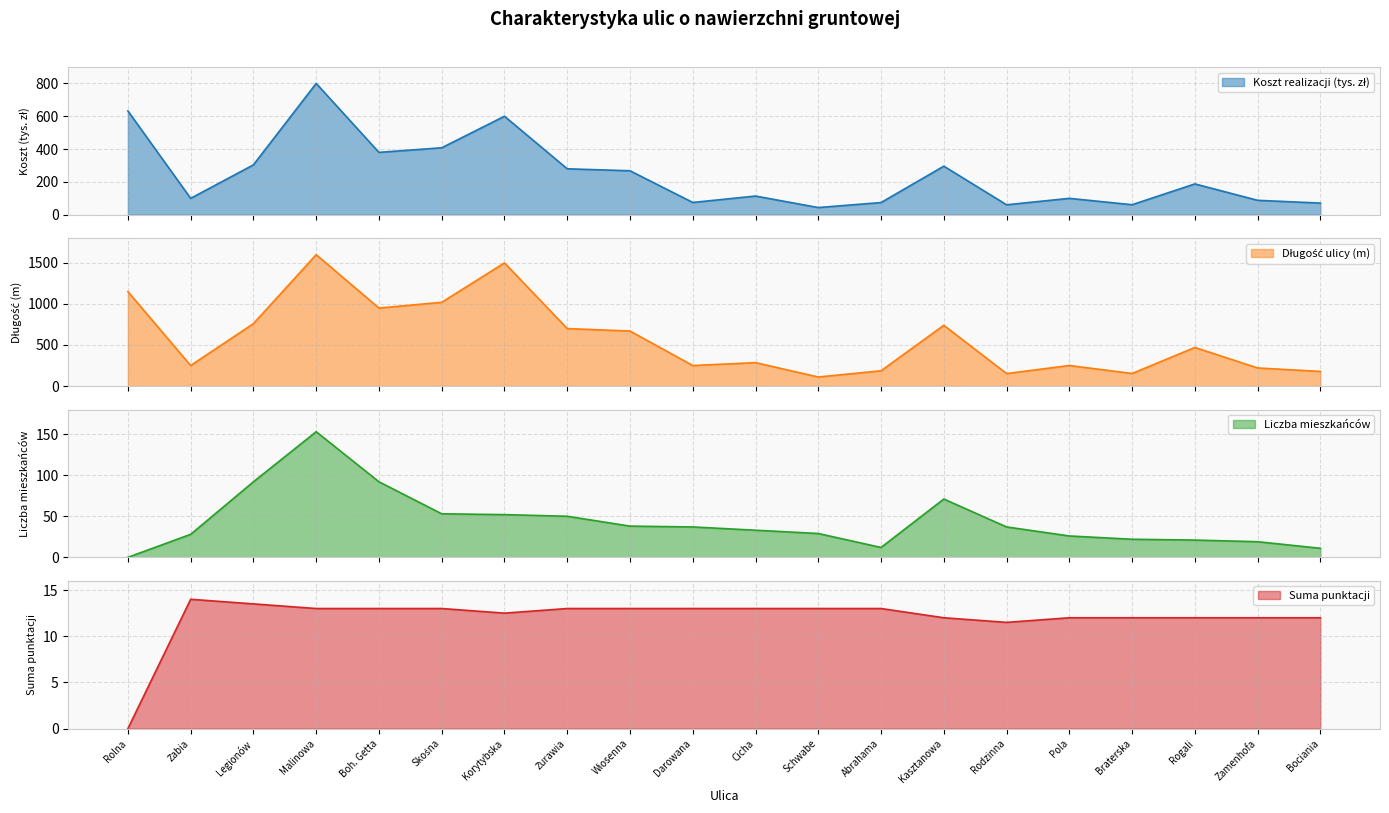

In Długość ulicy (m), how many points are higher than both neighbors (excluding endpoints)?

6